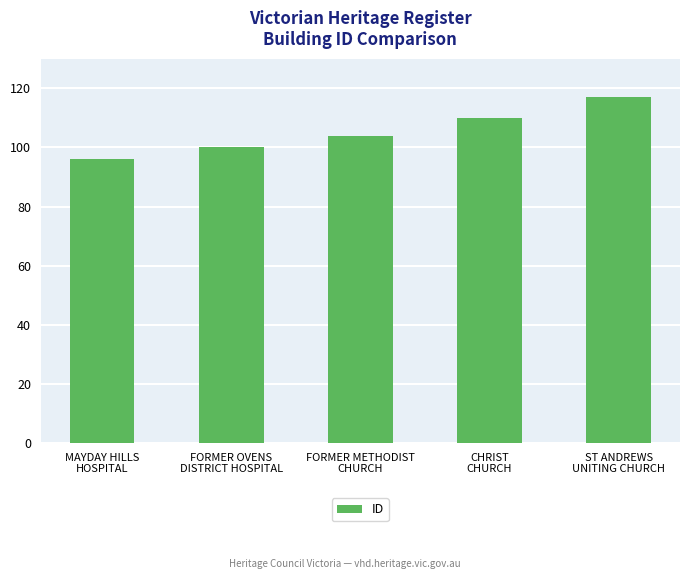

Are the bars grouped side by side (vs. stacked)?

No